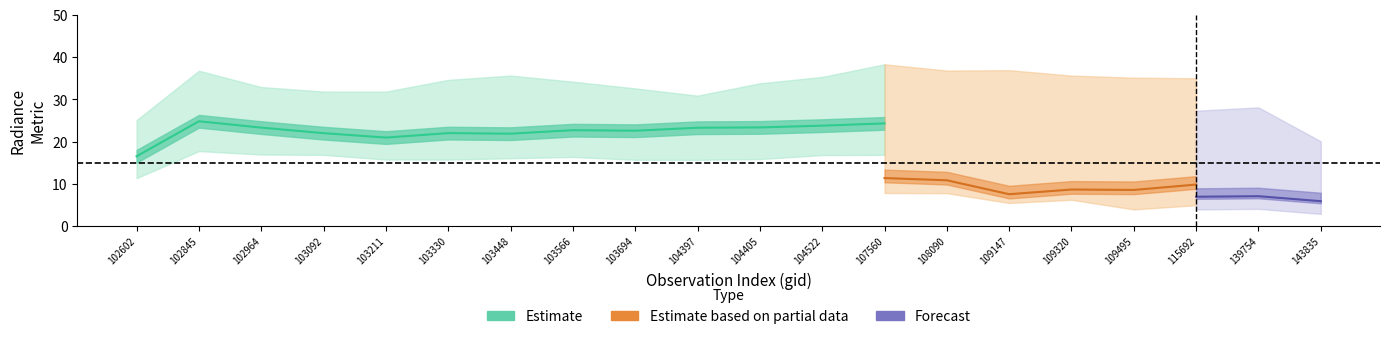

True or false: rade9_aggzone_norm has more than 2 interior local peaks.

True